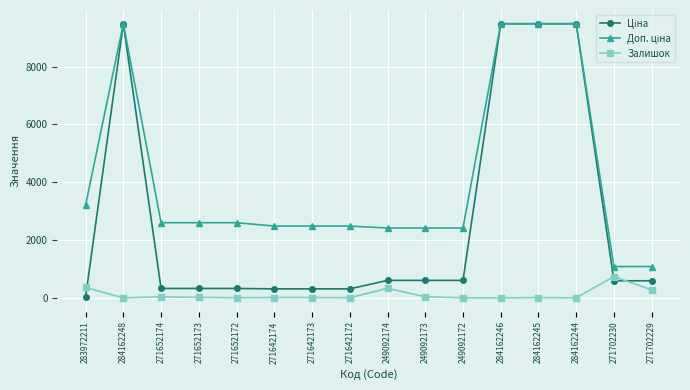

What is the total value across all series at 284162248?

18960.1